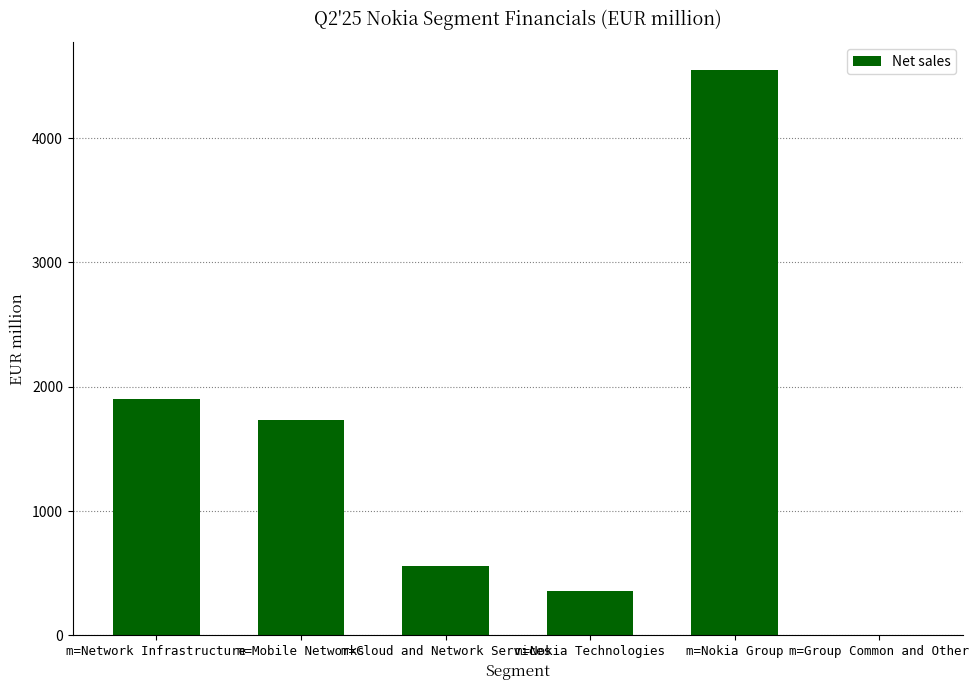

Where does the data first go above 1732?

m=Network Infrastructure